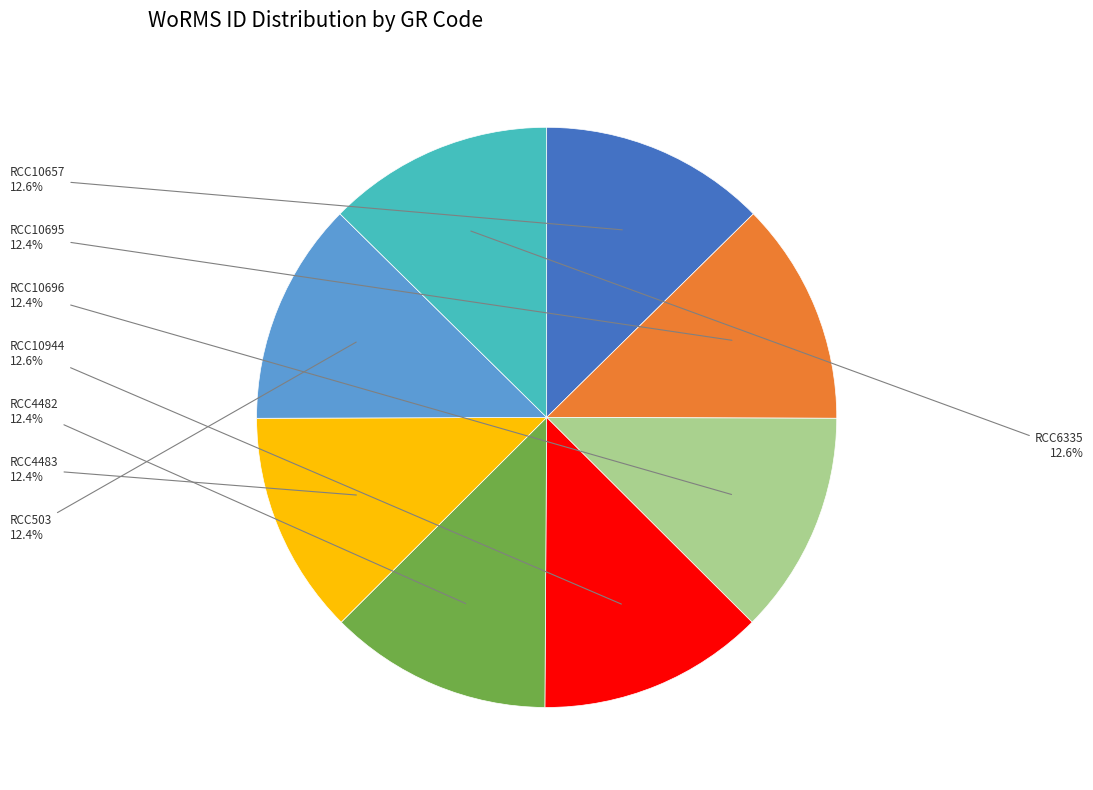

What is the ratio of the value at RCC503 to the value at RCC10696?

1.0